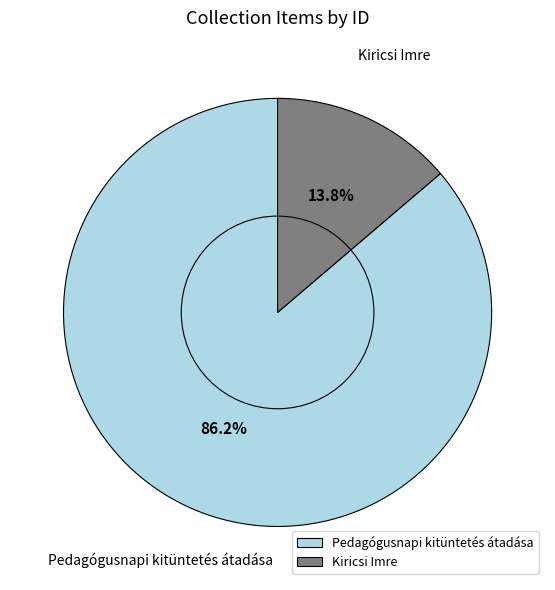

True or false: Kiricsi Imre accounts for 14% of the total.

True